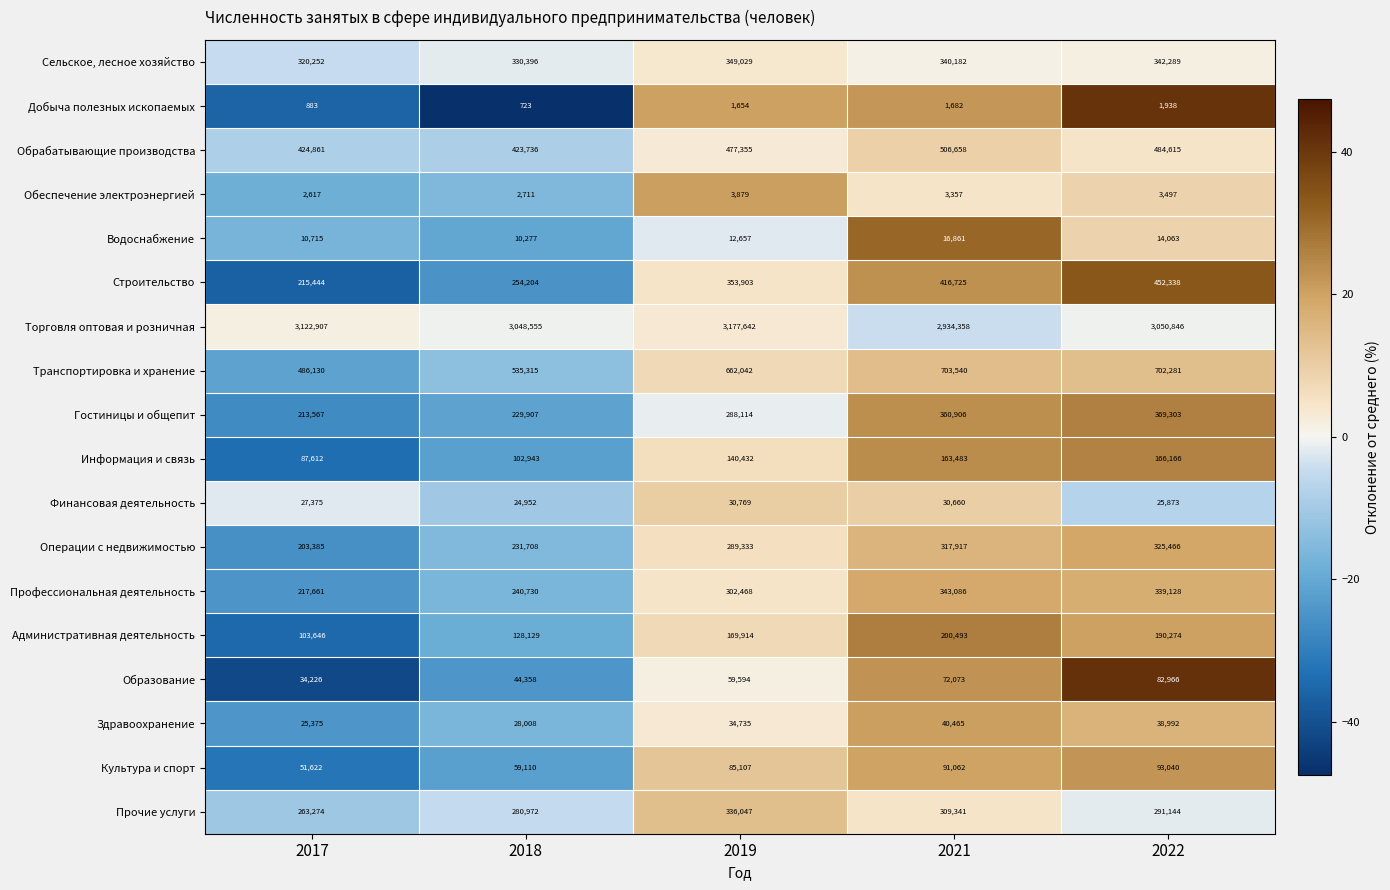

At which label does Административная деятельность reach its peak?

2021